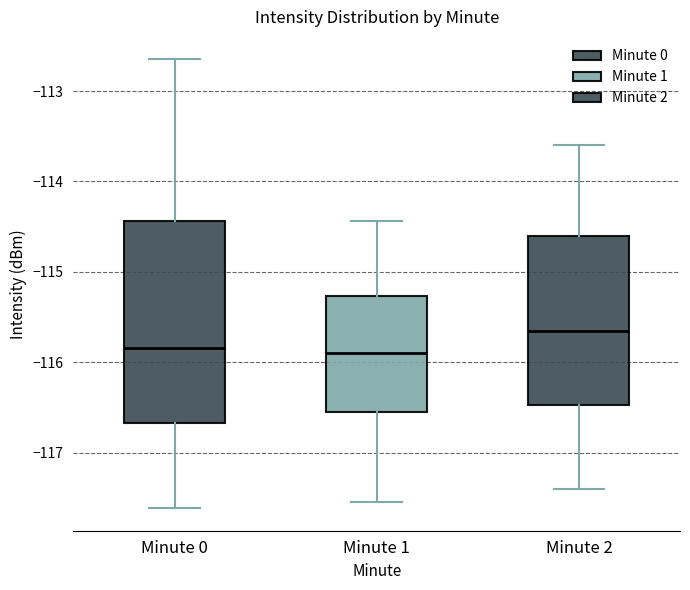

Reading left to right, transcribe this box plot: for each box, give where its median line is, the range the box spans, and where its two whiskers end, as read against the y-axis. The values are not printed on the chart, so give them approximately, as read against the axis.

Minute 0: median -115.8, box -116.7 to -114.4, whiskers -117.6 to -112.7
Minute 1: median -115.9, box -116.5 to -115.3, whiskers -117.5 to -114.4
Minute 2: median -115.6, box -116.5 to -114.6, whiskers -117.4 to -113.6